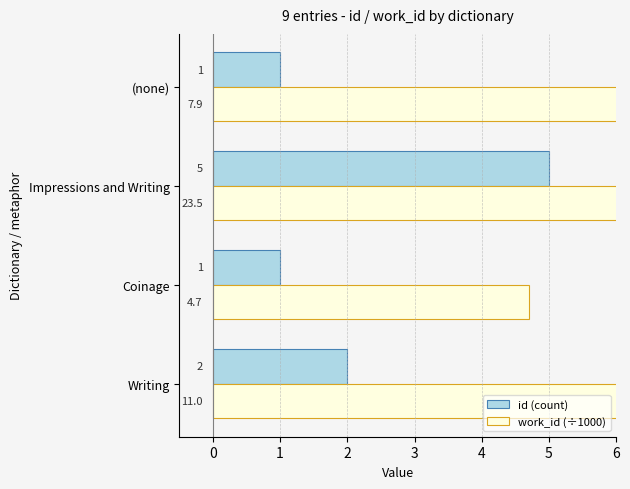

What is the value of the id (count) bar at the 2nd from the left?

1.0